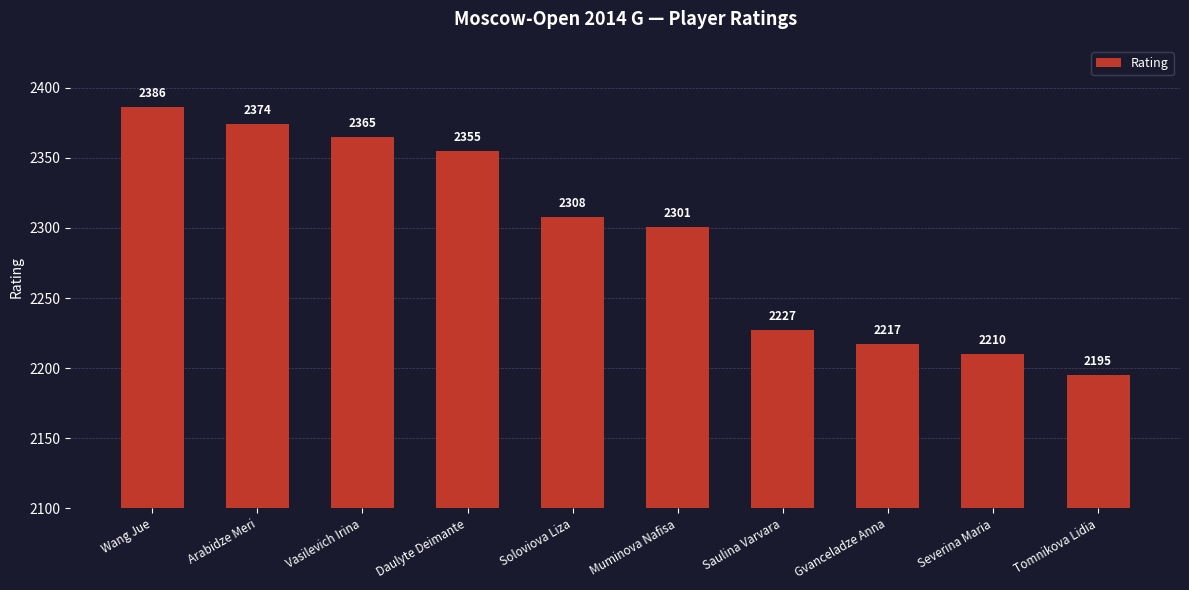

Reading right to left, extract all data points from this chart.

Tomnikova Lidia=2195	Severina Maria=2210	Gvanceladze Anna=2217	Saulina Varvara=2227	Muminova Nafisa=2301	Soloviova Liza=2308	Daulyte Deimante=2355	Vasilevich Irina=2365	Arabidze Meri=2374	Wang Jue=2386